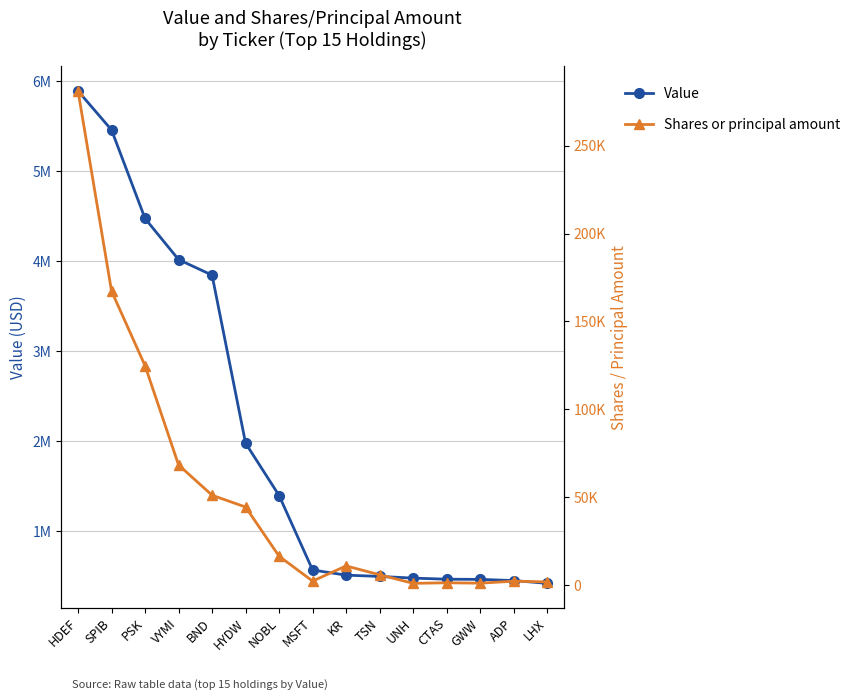

At which label is Shares or principal amount closest to 141030?

PSK